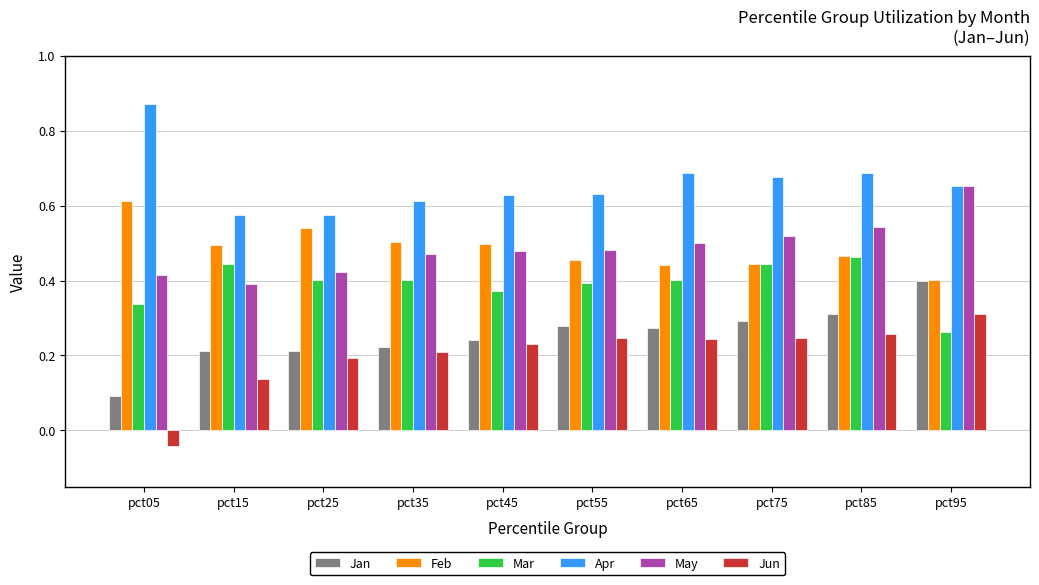

What is the sum of all Feb values?

4.9